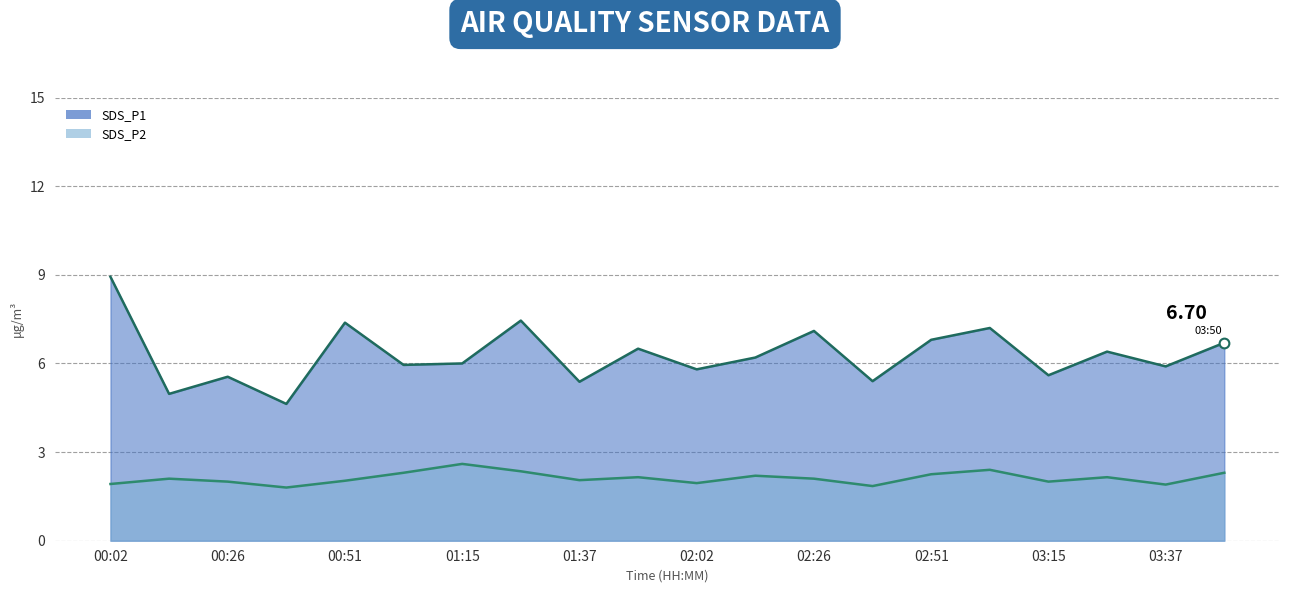

Which series has the largest total across all categories?

SDS_P1